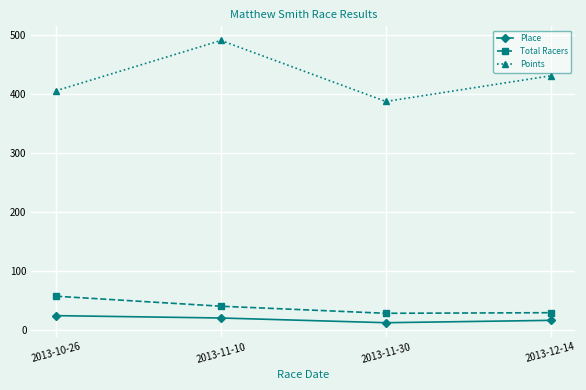

Between 2013-11-10 and 2013-12-14, which series saw the biggest shift?

Points